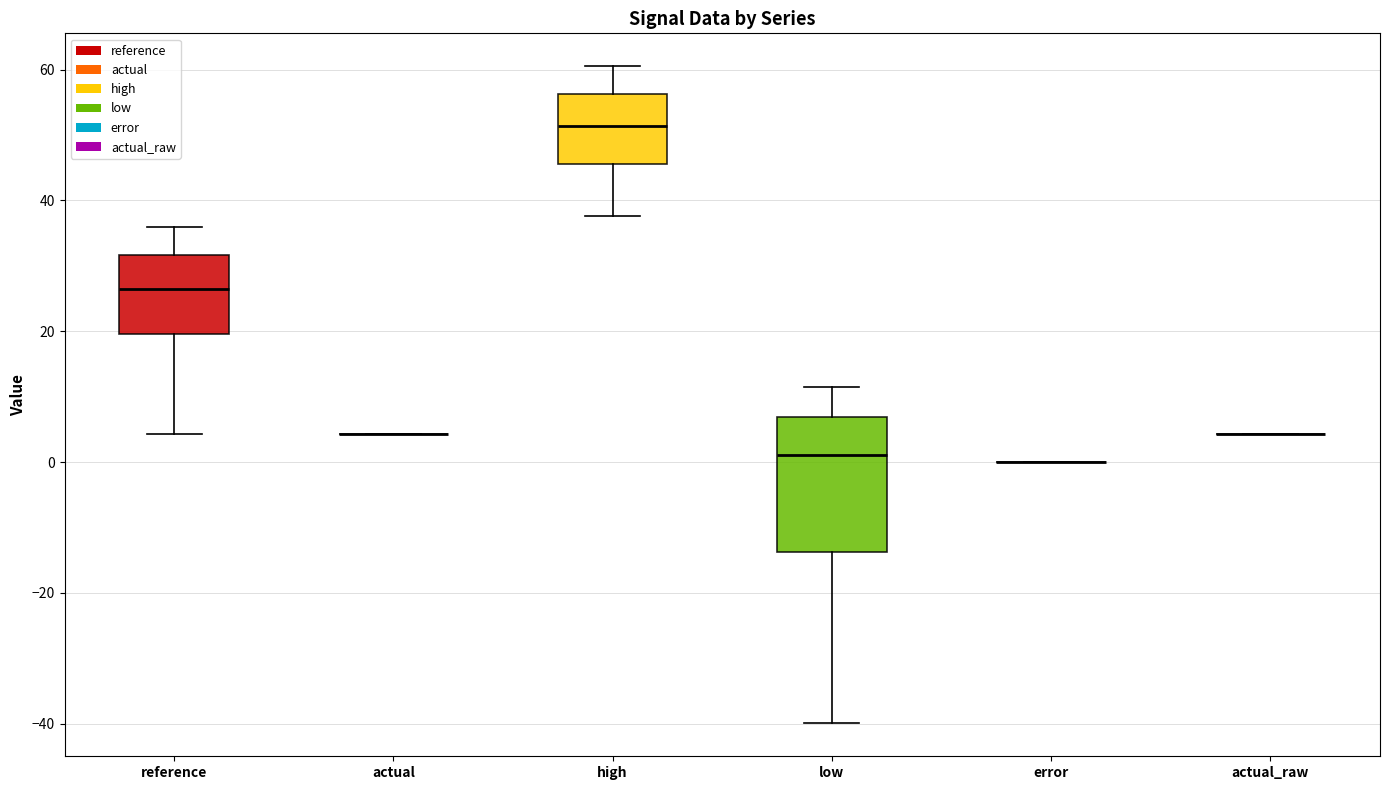

Comparing the boxes themselves (not the whiskers), which one is the tallest?

low